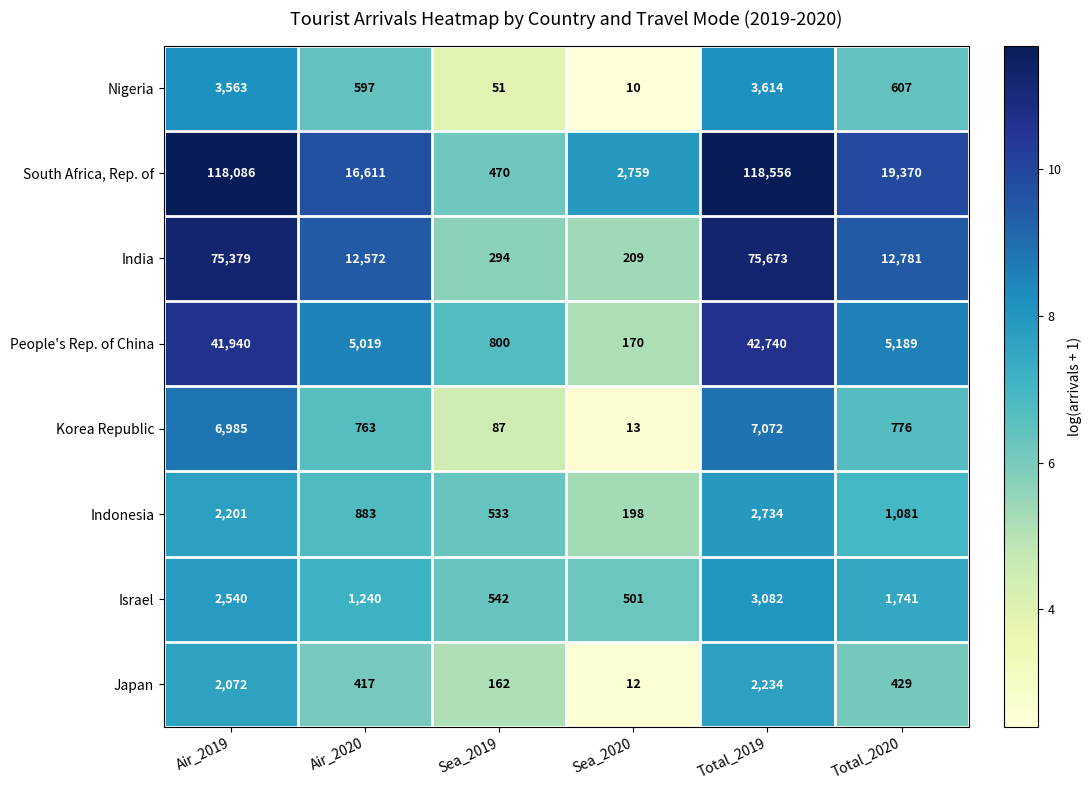

Is it true that Indonesia equals 291 at Air_2020?

False